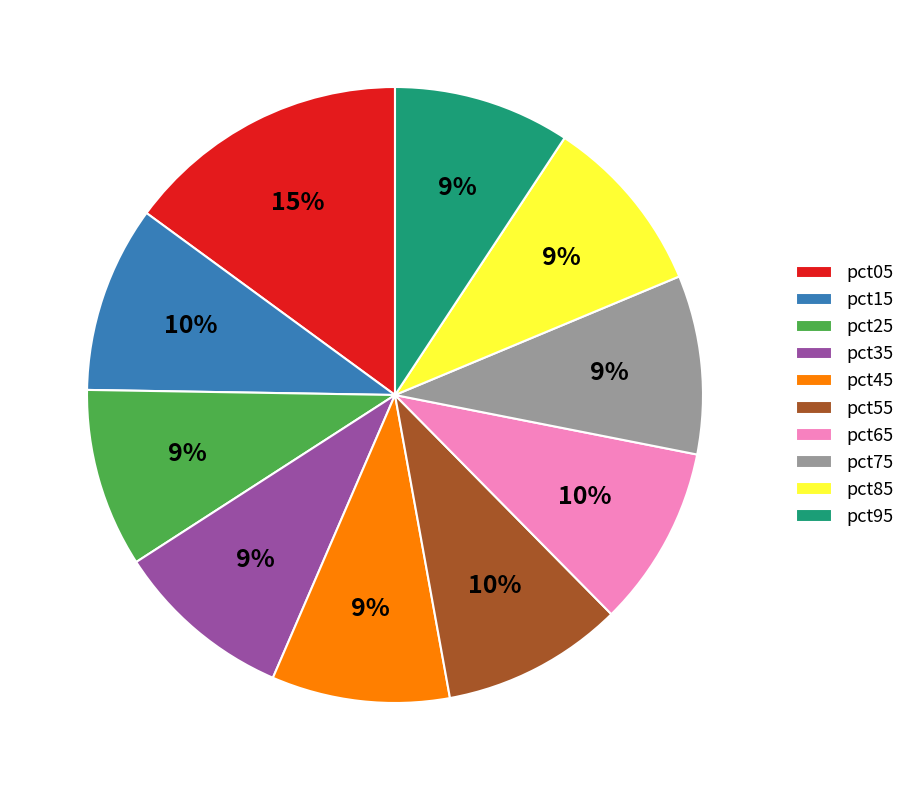

Do pct75 and pct25 together represent more than half of the pie?

No